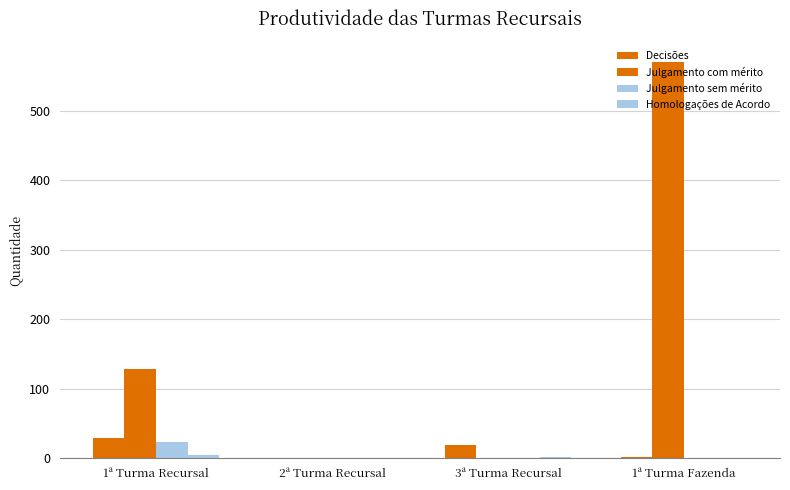

Are the bars horizontal?

No